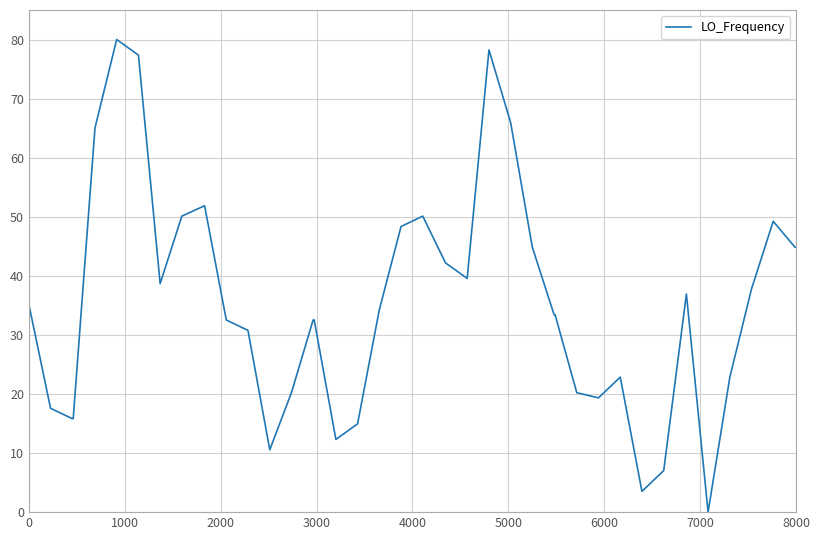

What is the difference between the maximum and minimum values?

80.0